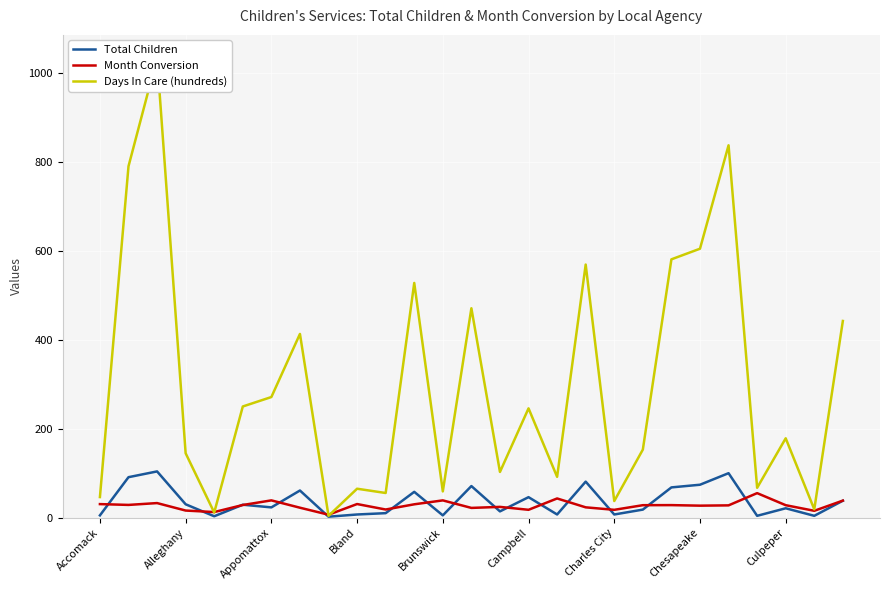

The value of Total Children at Chesapeake is 74.0. True or false?

True